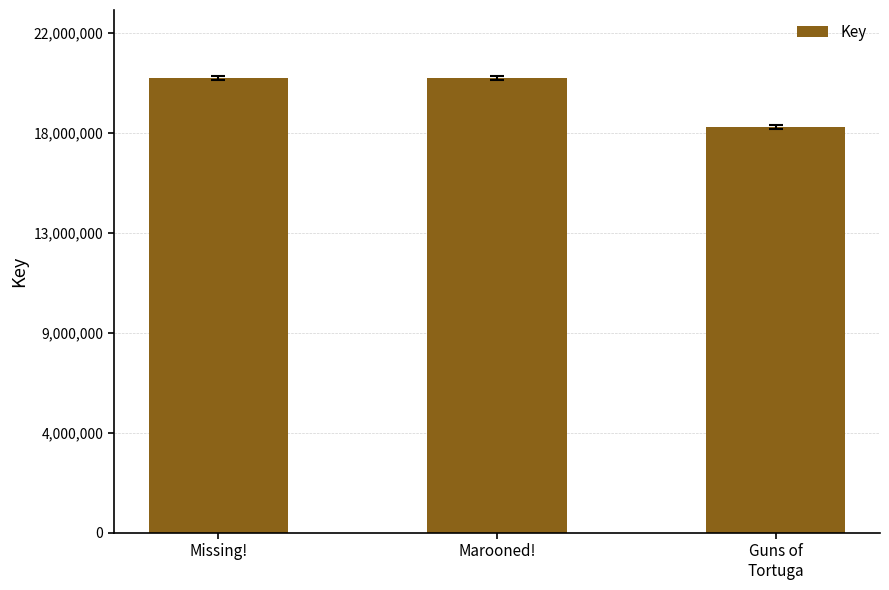

Reading left to right, what are all the values shown in this chart?

20457392	20457207	18260177